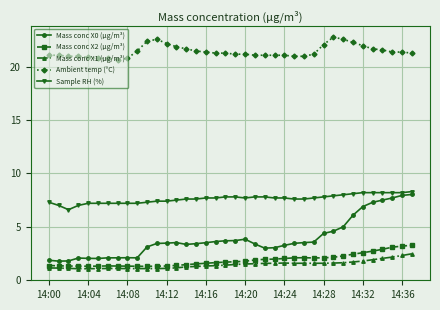

How many lines are shown in the chart?

5